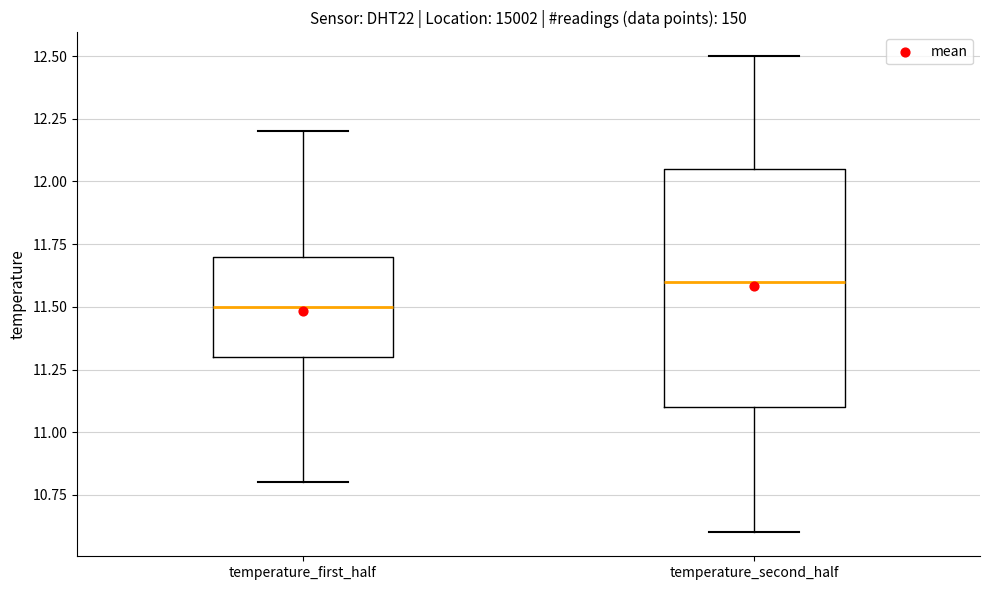

Where is the upper edge of the box for temperature_first_half on the y-axis? The values are not printed on the chart, so give them approximately, as read against the axis.

11.70